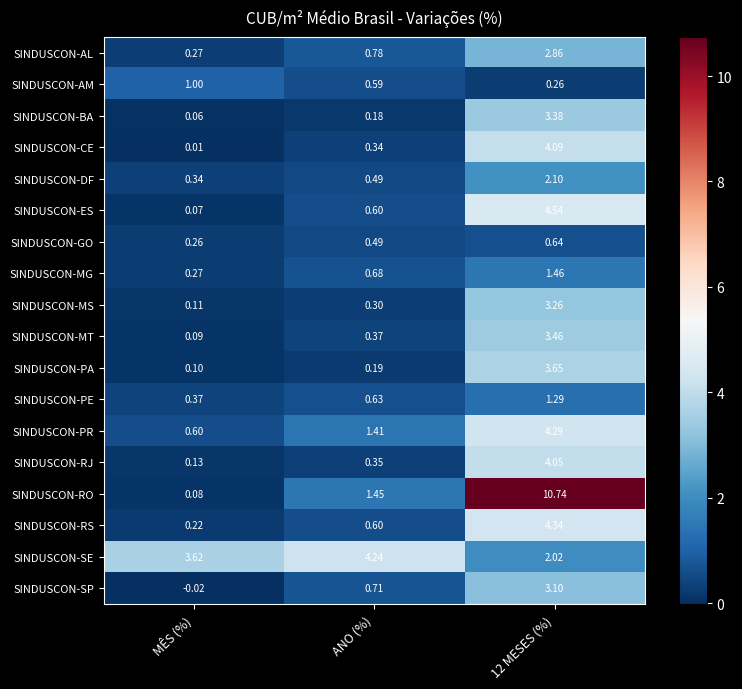

At which category does the chart reach its peak across all series?

12 MESES (%)